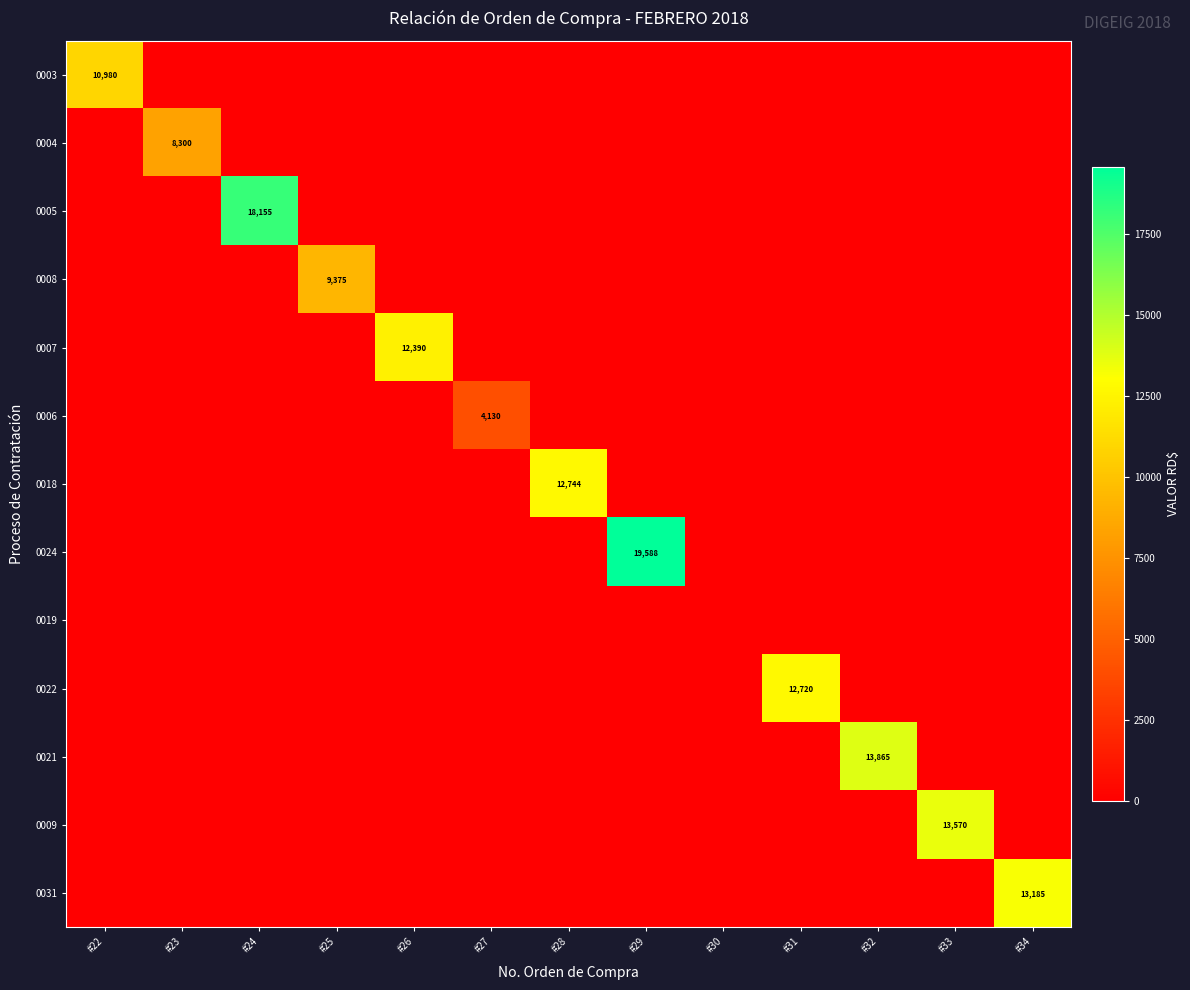

At which category is the sum across all series the highest?

#29